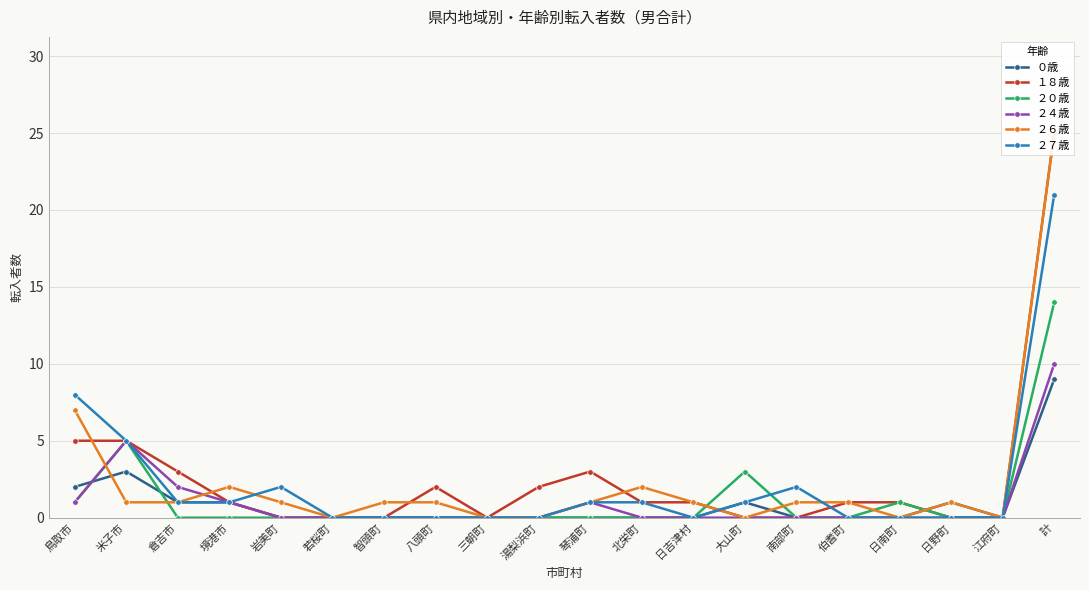

How many data points in ２７歳 are less than 1?

10